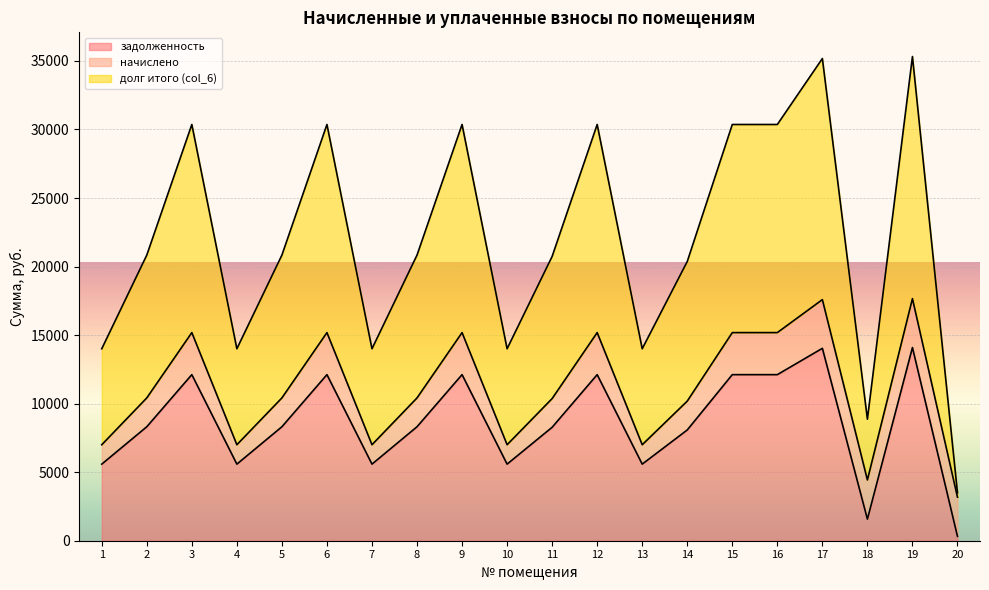

At which category does задолженность reach its first local peak?

3